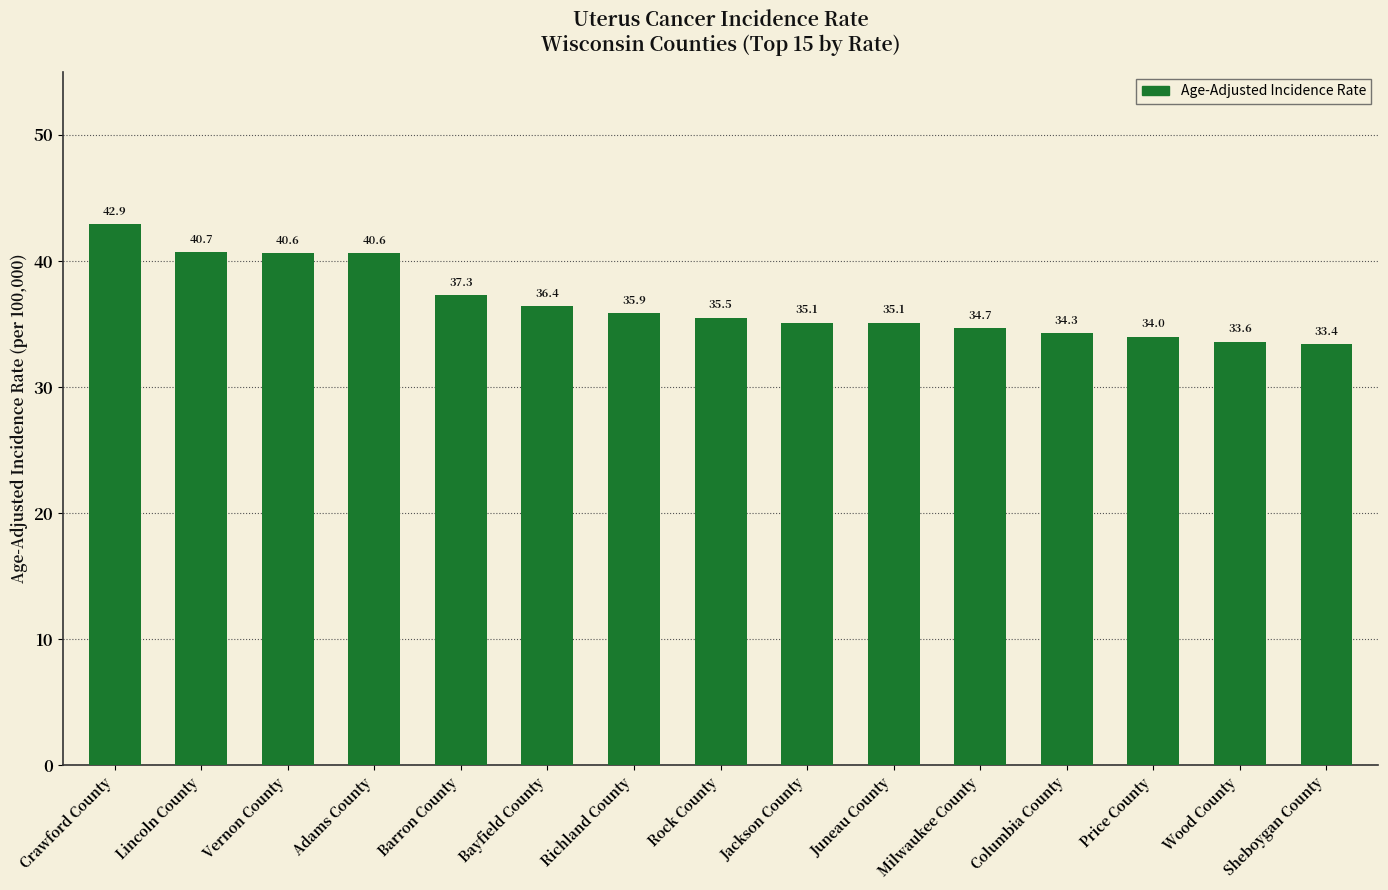

What value does the data have at Price County?

34.0